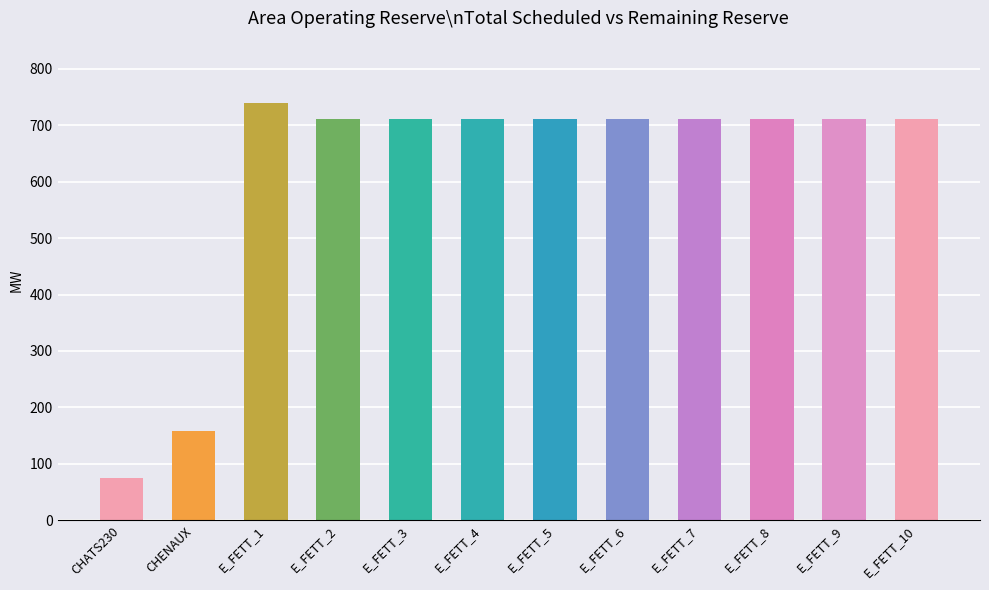

What is the value of the 7th bar from the left?

711